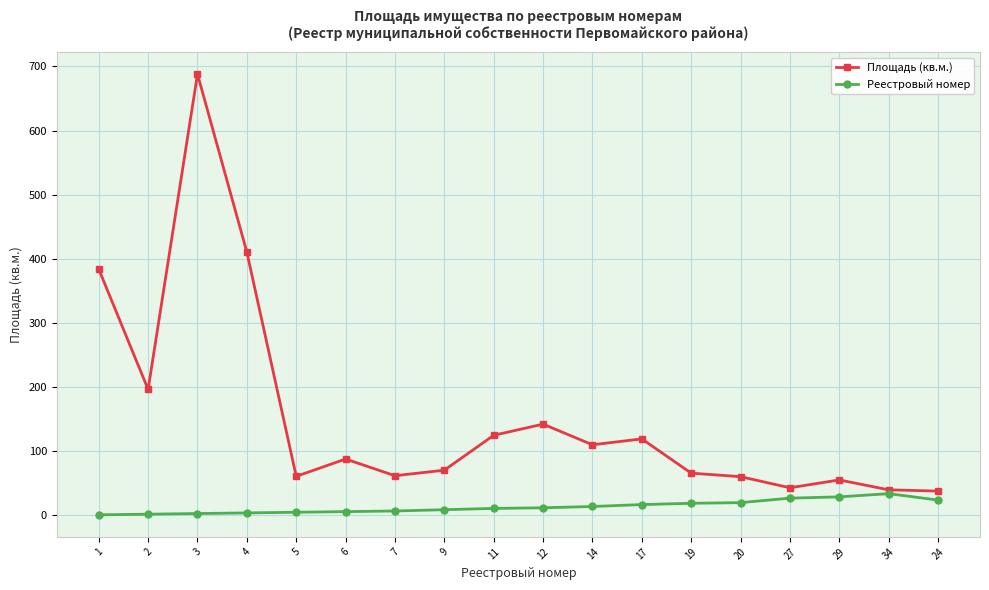

At which category is the sum across all series the highest?

3